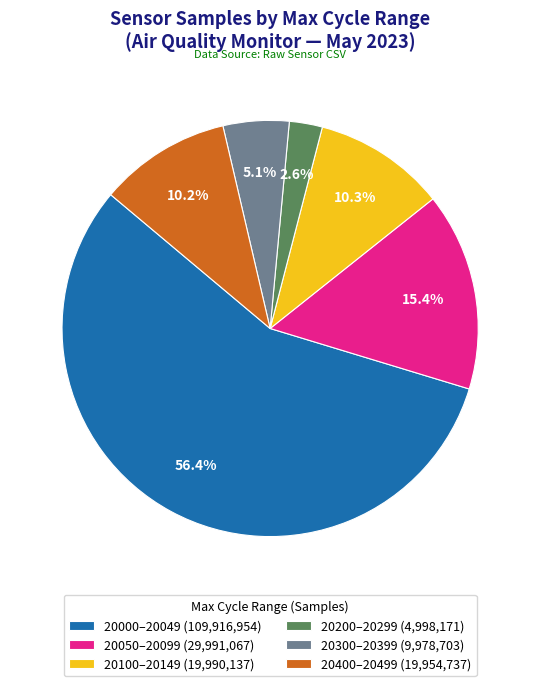

Approximately how many times larger is the value at 20400–20499 (19,954,737) compared to 20050–20099 (29,991,067)?

0.7